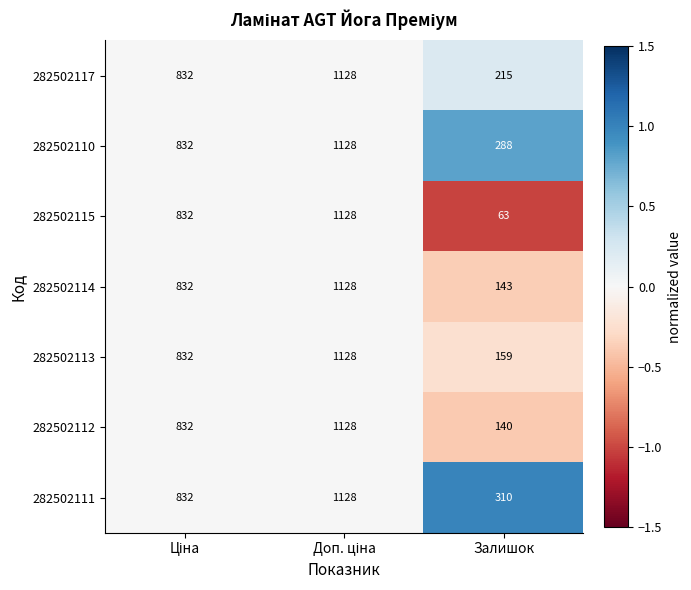

How many categories are shown in the chart?

3